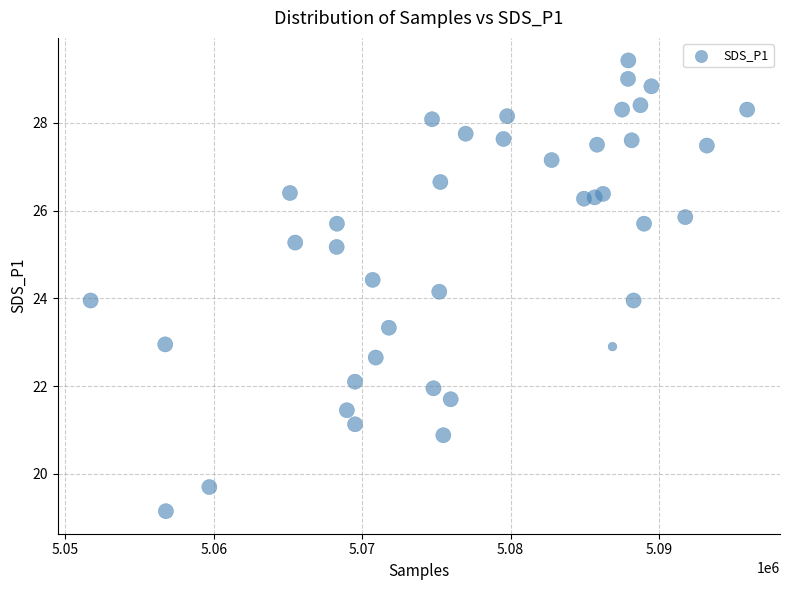

What is the range of Y values (max minus min)?

10.3